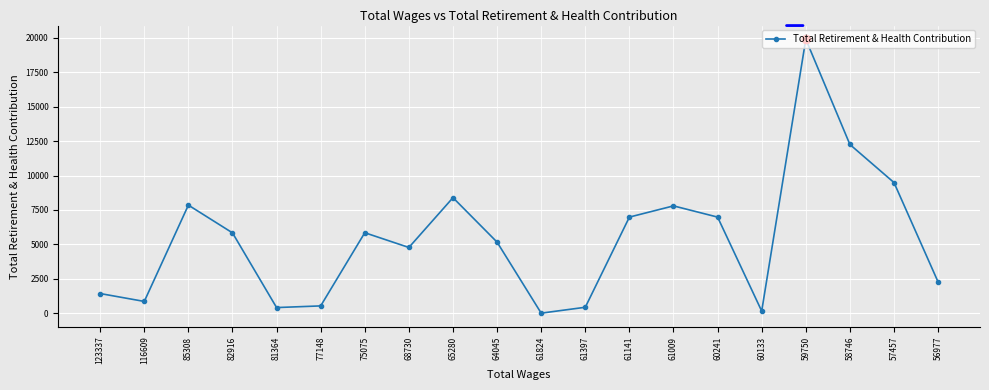

True or false: the data shows 20494 at 58746.

False